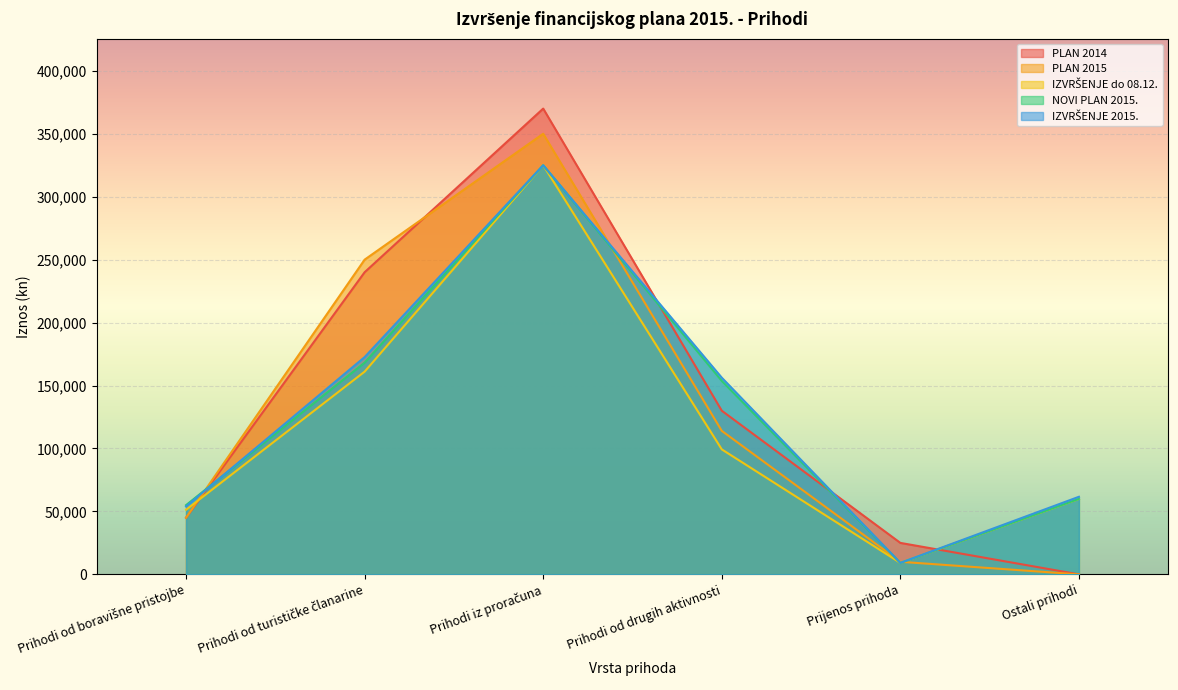

Reading left to right, what are all the values shown in this chart?

PLAN 2014: 45000.0	240000.0	370000.0	130000.0	25000.0	0.0
PLAN 2015: 45000.0	250000.0	350000.0	114000.0	10000.0	0.0
IZVRŠENJE do 08.12.: 51322.2	161031.8	325000.0	99287.9	9129.0	59936.0
NOVI PLAN 2015.: 55000.0	168171.0	325000.0	153700.0	9129.0	60000.0
IZVRŠENJE 2015.: 54045.4	172585.4	325000.0	156242.5	9129.0	61636.0